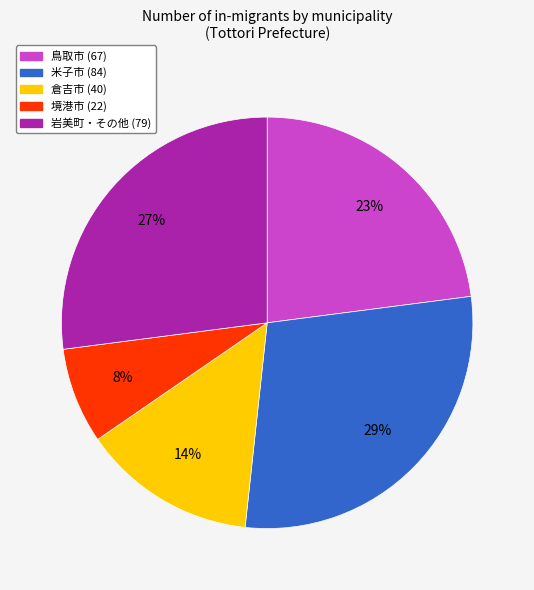

To the nearest percent, what is the average slice percentage?

20%